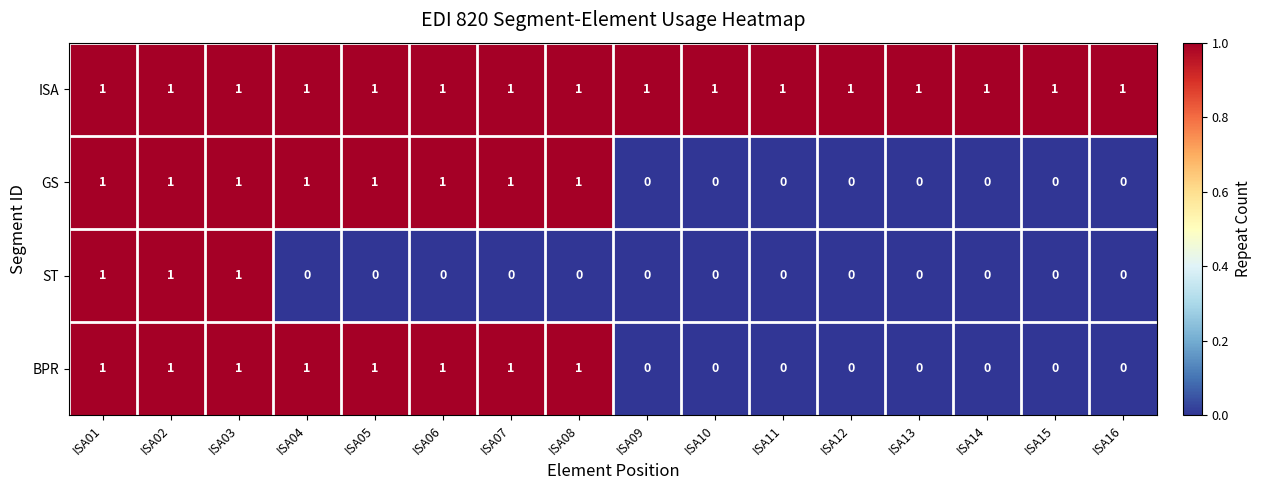

The value of BPR at ISA15 is 0. True or false?

True